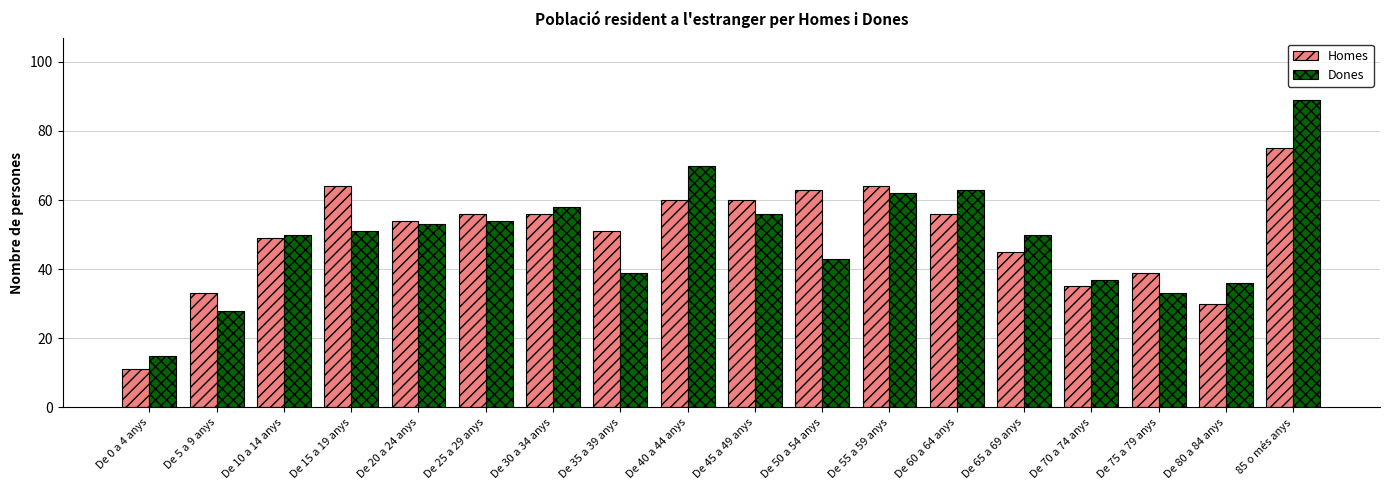

Is the value of Dones at De 30 a 34 anys greater than the value of Homes at 85 o més anys?

No